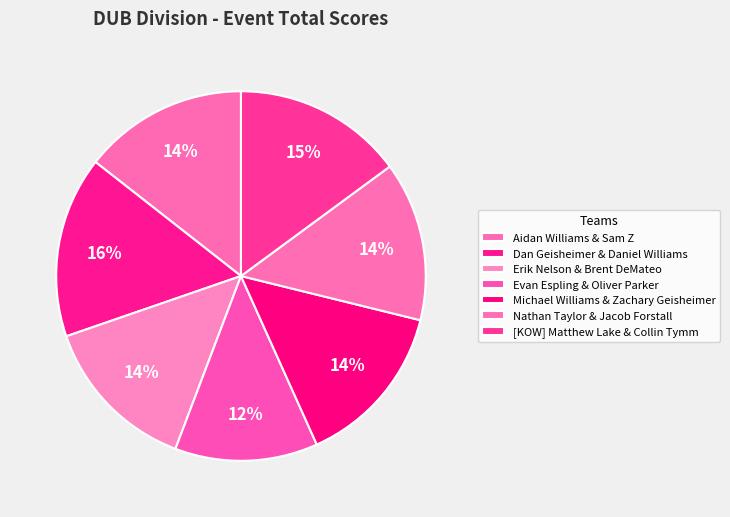

Combined, what portion of the pie is Dan Geisheimer & Daniel Williams and Michael Williams & Zachary Geisheimer?

30.3%